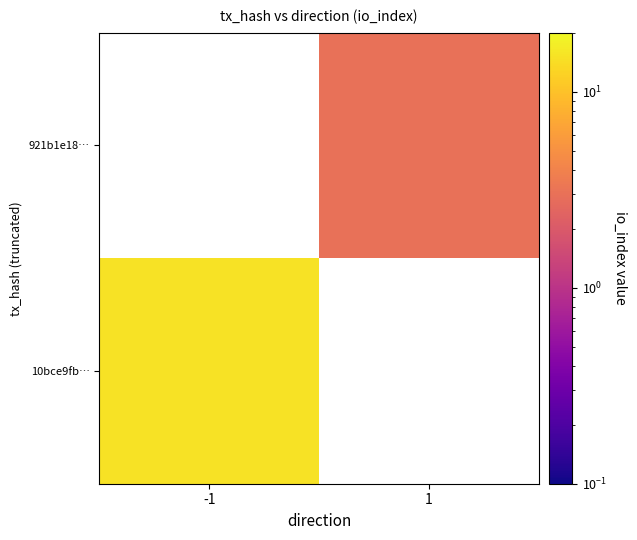

What is the approximate value of 10bce9fb… at -1?

15.0